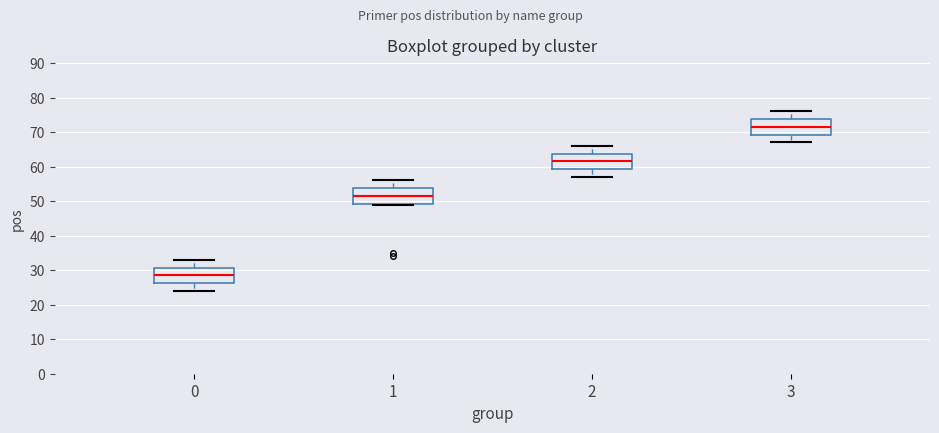

Reading left to right, read every box against the y-axis: the position of its median line, the range the box covers, and the ends of its whiskers. The values are not printed on the chart, so give them approximately, as read against the axis.

0: median 29, box 26 to 31, whiskers 24 to 33
1: median 52, box 49 to 54, whiskers 49 to 56
2: median 62, box 59 to 64, whiskers 57 to 66
3: median 72, box 69 to 74, whiskers 67 to 76